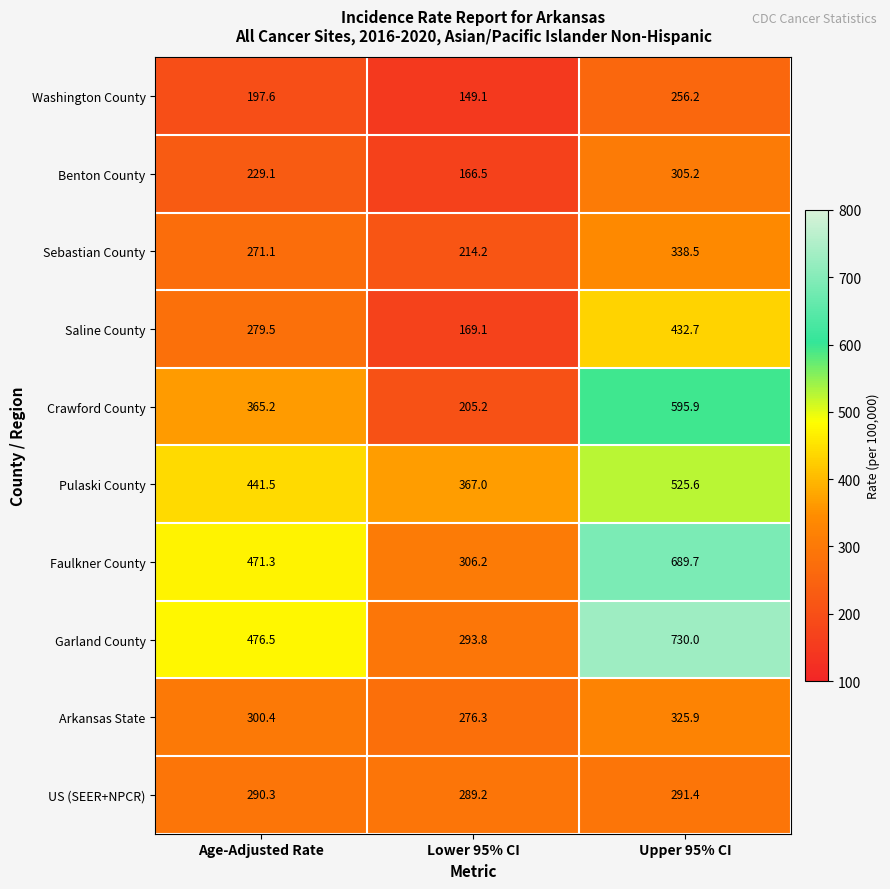

What is the spread (max minus min) of values at Age-Adjusted Rate?

278.9